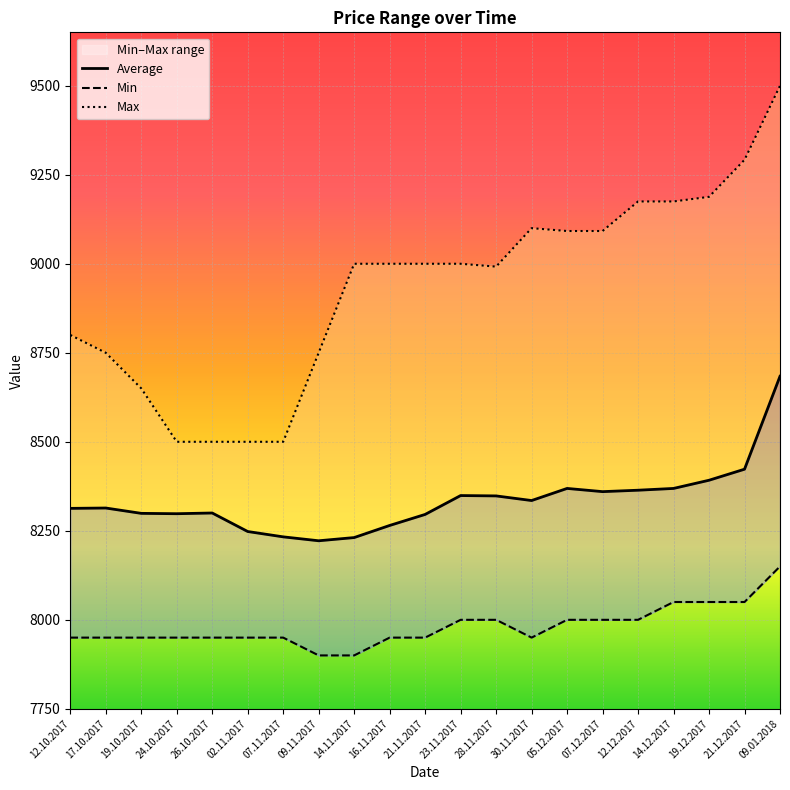

How many interior local peaks does the Max series have?

1